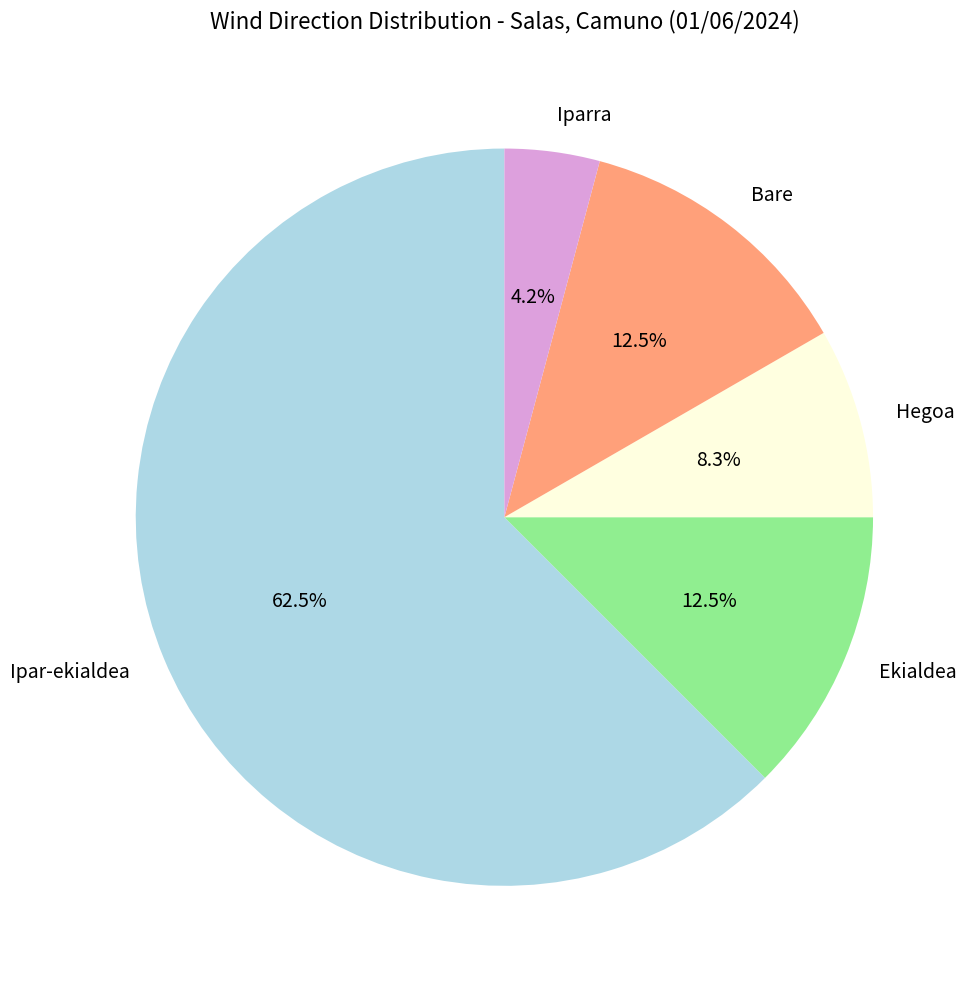

Combined, what portion of the pie is Bare and Hegoa?

20.8%